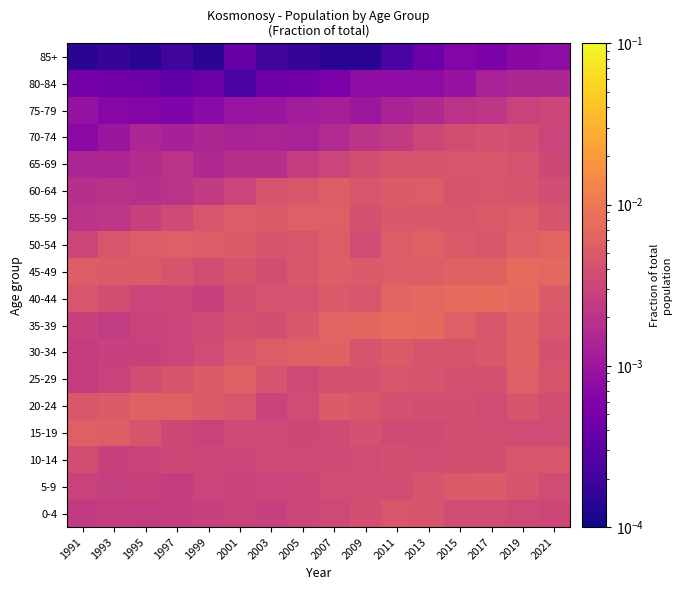

What is the total value across all series at 2005?

0.1